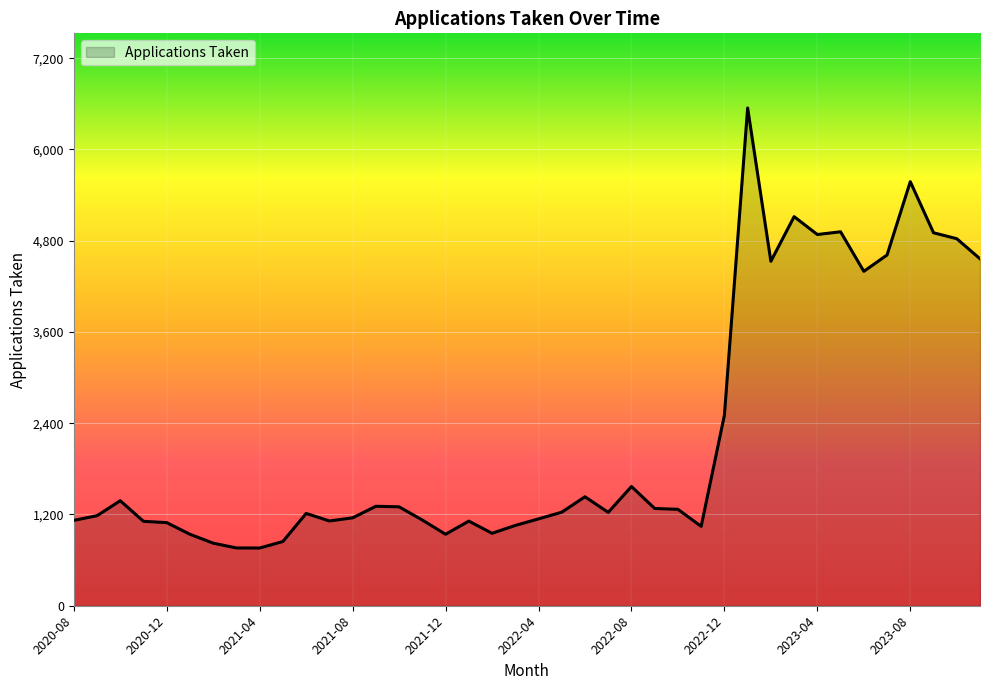

What is the maximum value shown in the chart?

6546